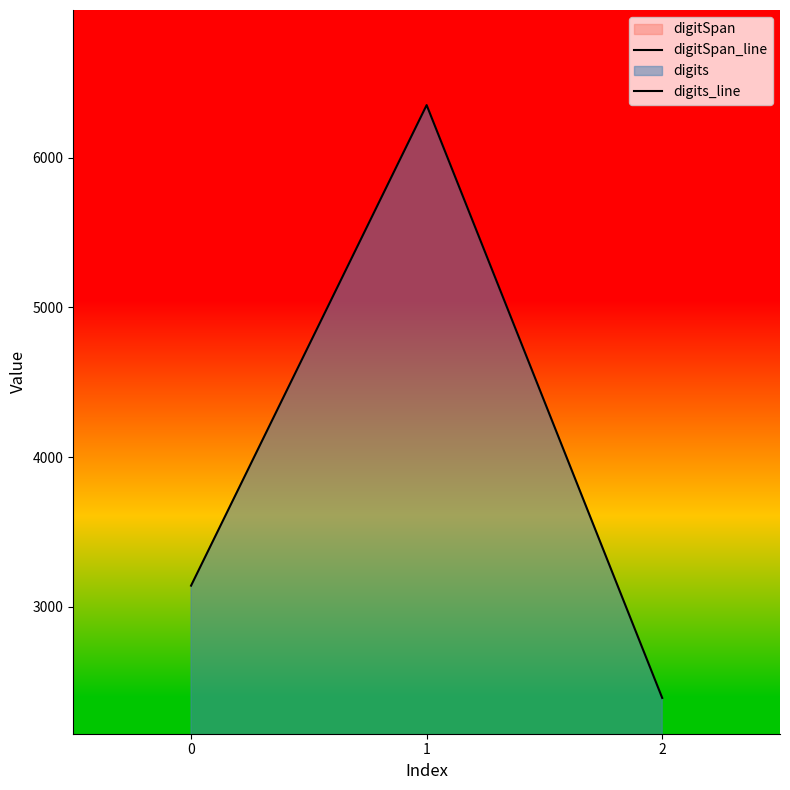

Count the number of categories in the chart.

3